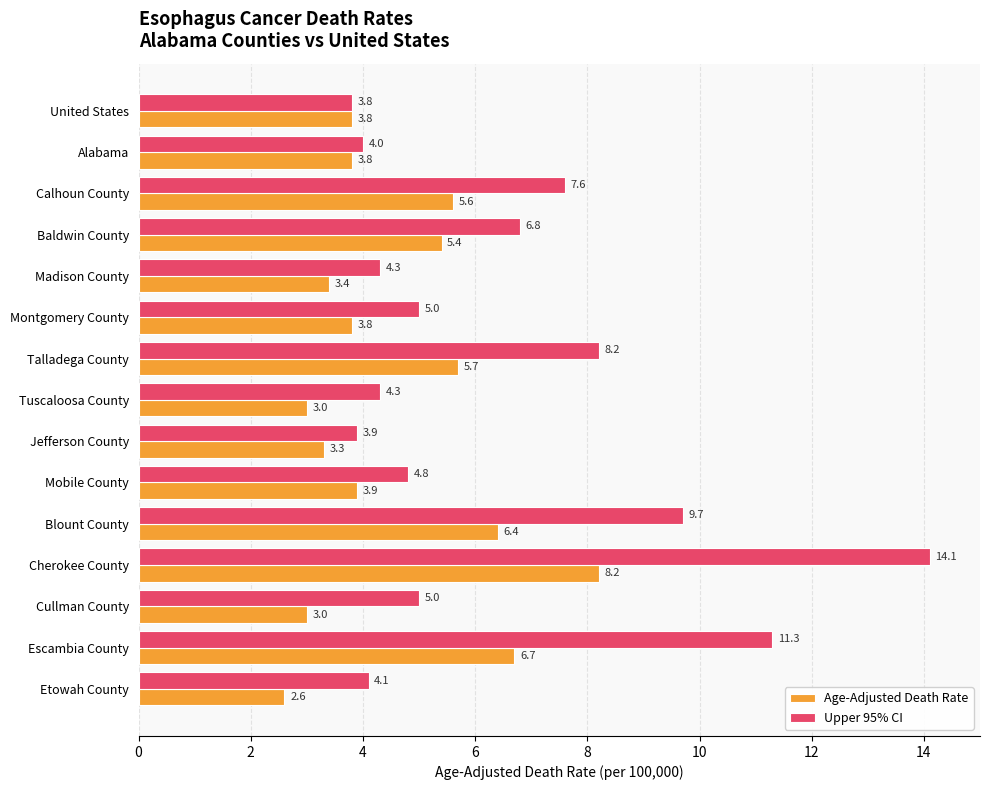

Which series has the largest total across all categories?

Upper 95% CI